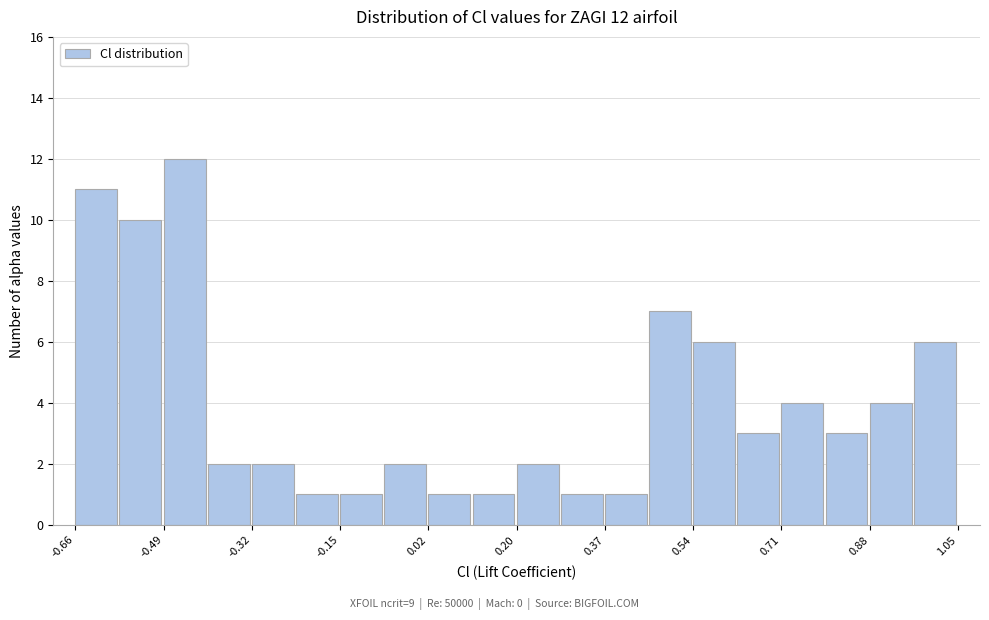

Over which range of the x-axis is the bar tallest?

-0.50 to -0.40